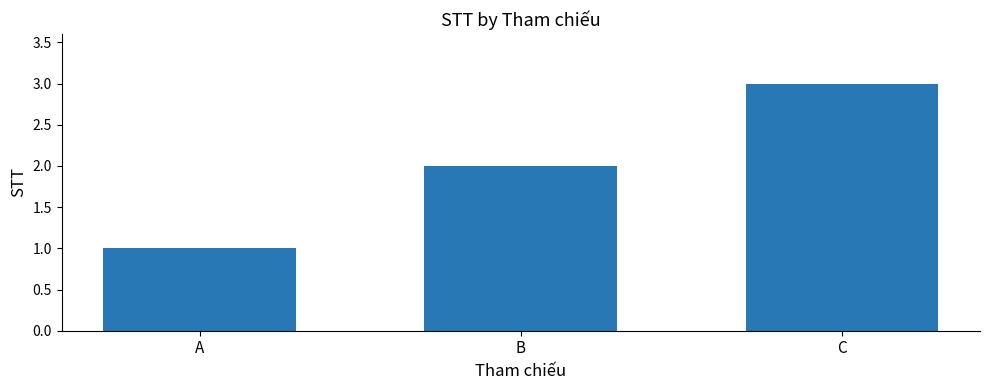

Does the chart contain any negative values?

No